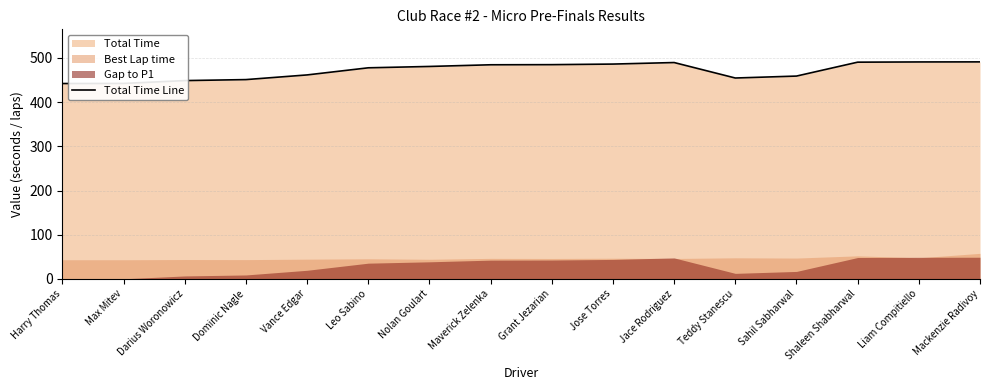

Reading left to right, list all the values displayed in this chart.

442.1	442.3	448.8	451.0	461.6	477.7	480.8	484.6	484.8	486.2	489.6	454.6	459.0	490.5	491.0	491.1